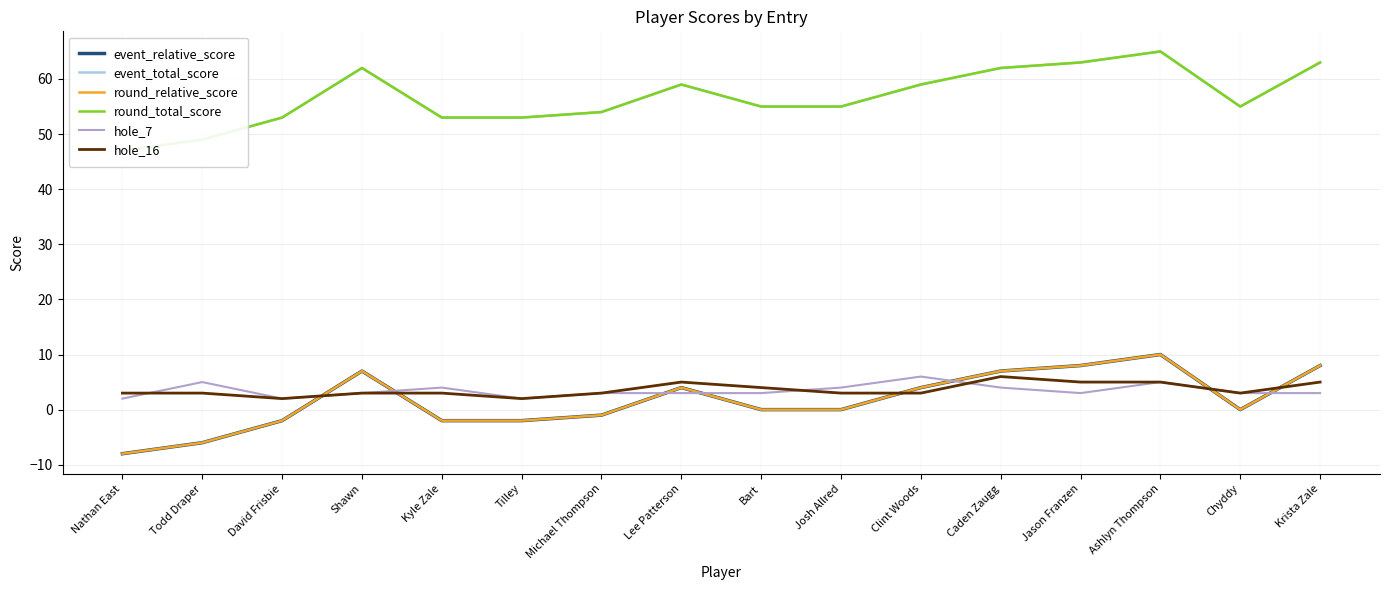

How many values in the hole_16 series exceed 3?

6